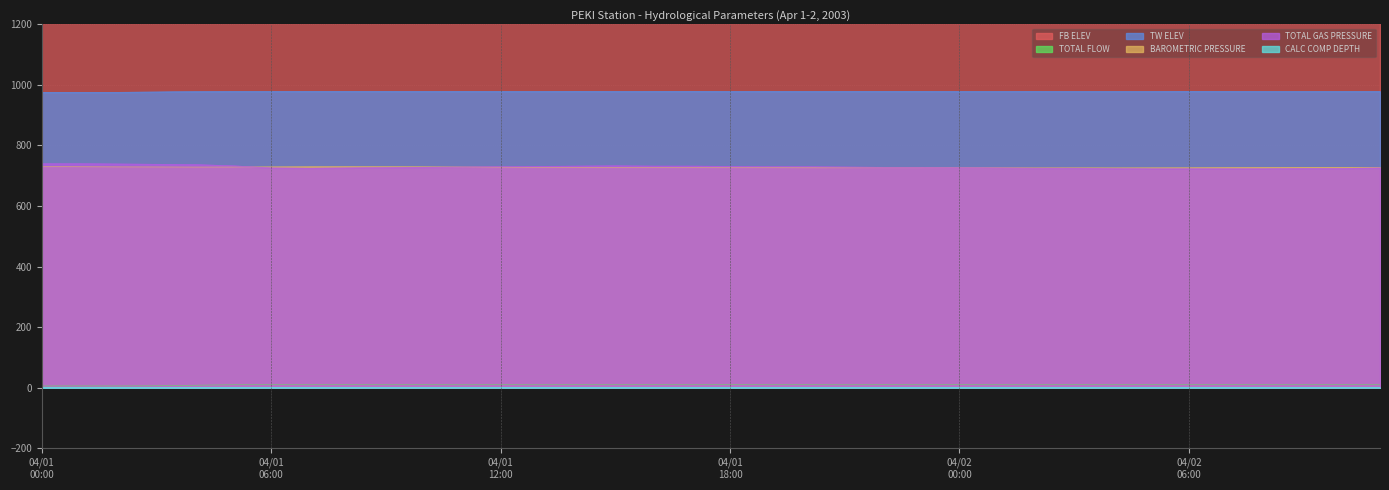

True or false: TOTAL FLOW has a value of 2.5 at 15.

False